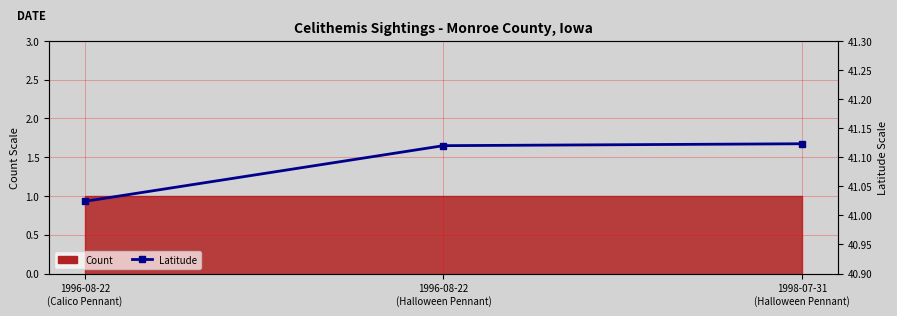

Approximately how many times larger is the value at 1996-08-22
(Calico Pennant) compared to 1996-08-22
(Halloween Pennant)?

1.0